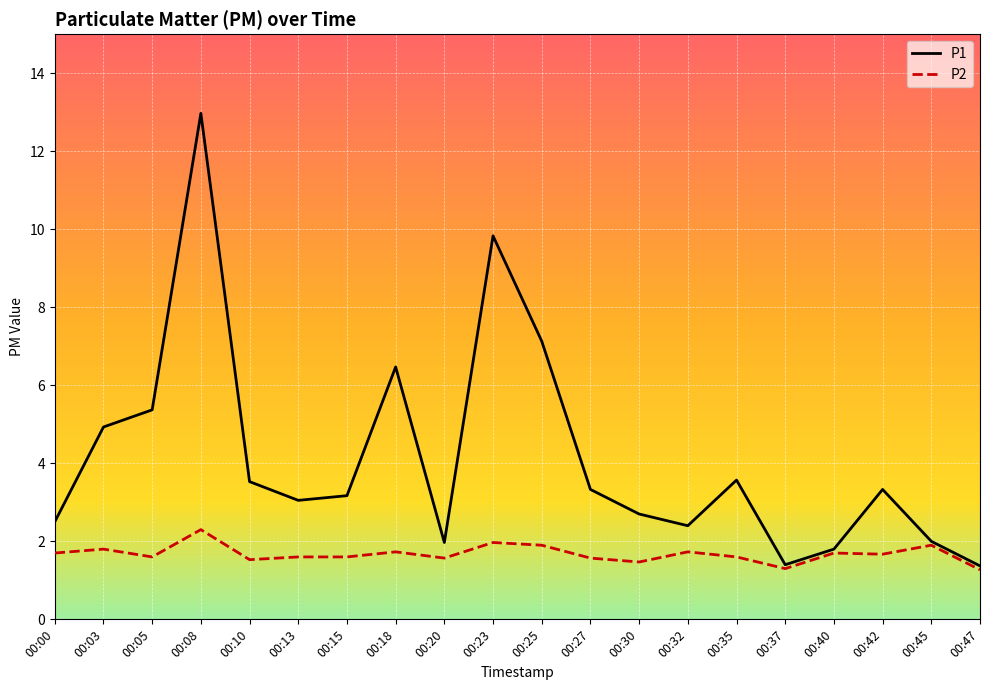

How many lines are shown in the chart?

2